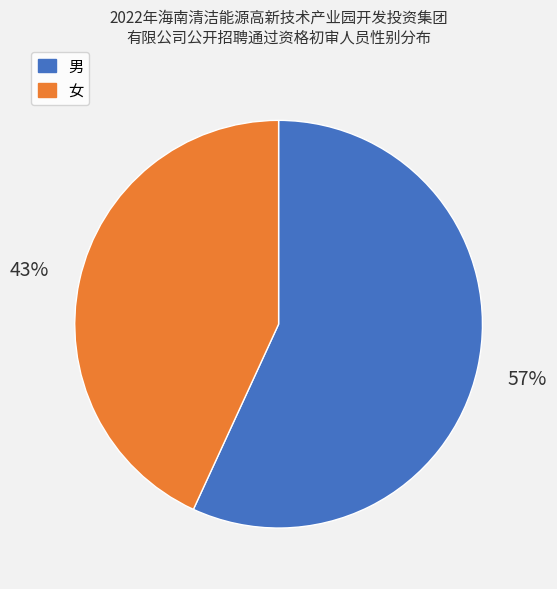

Combined, do 女 and 男 account for over 50%?

Yes